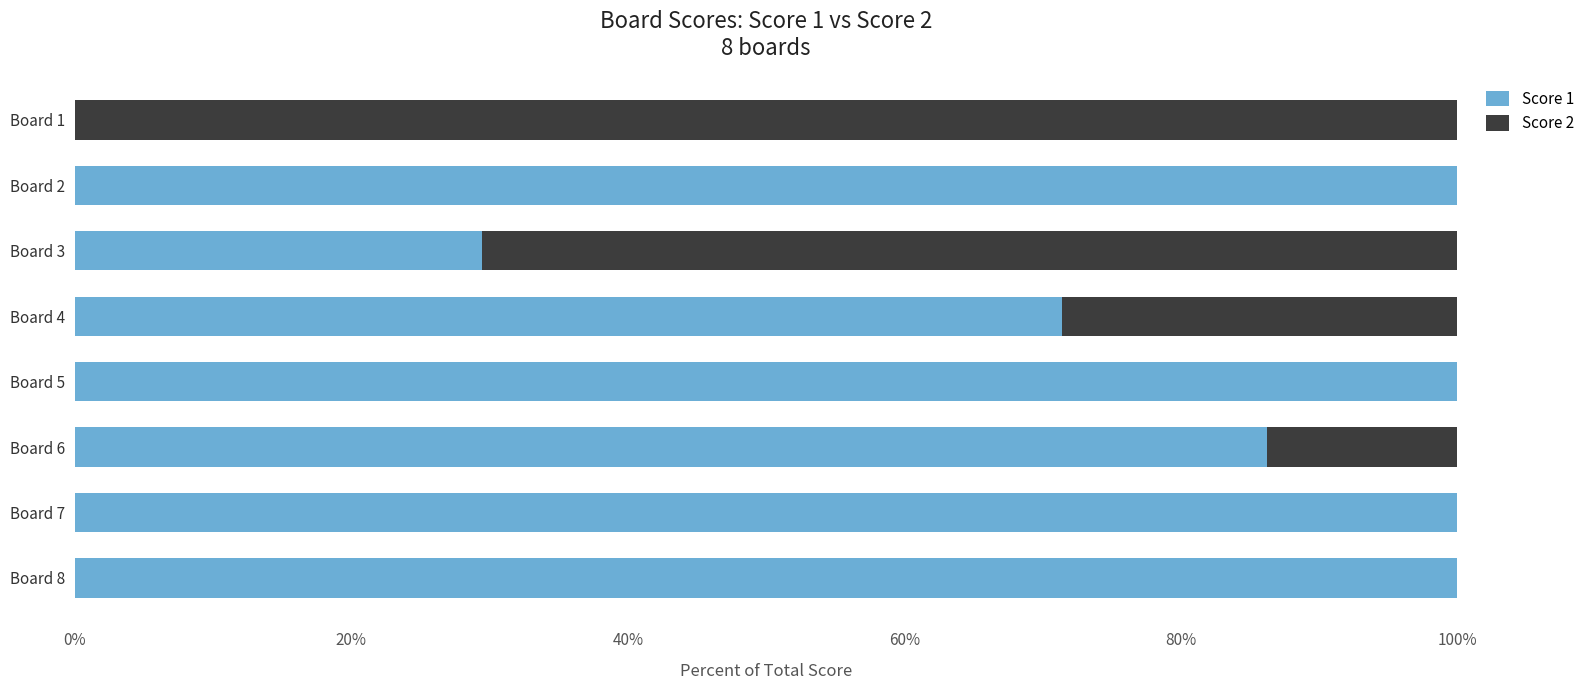

List the series in order of their overall mean, highest first.

Score 1, Score 2